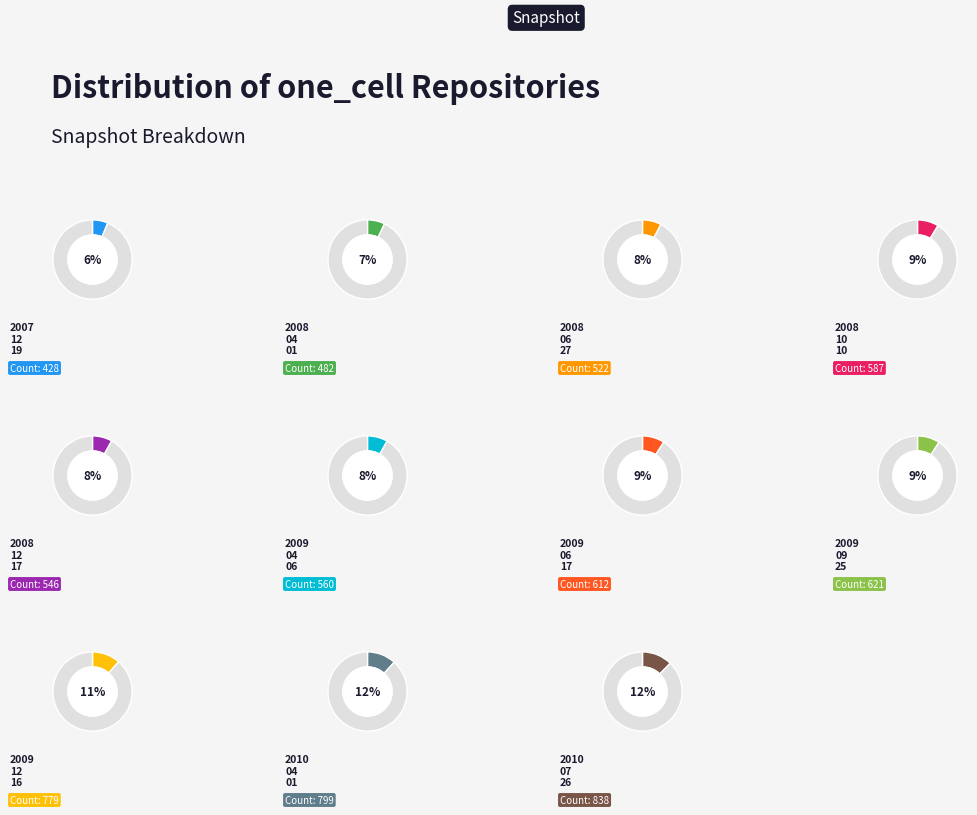

Does any single category account for the majority?

No